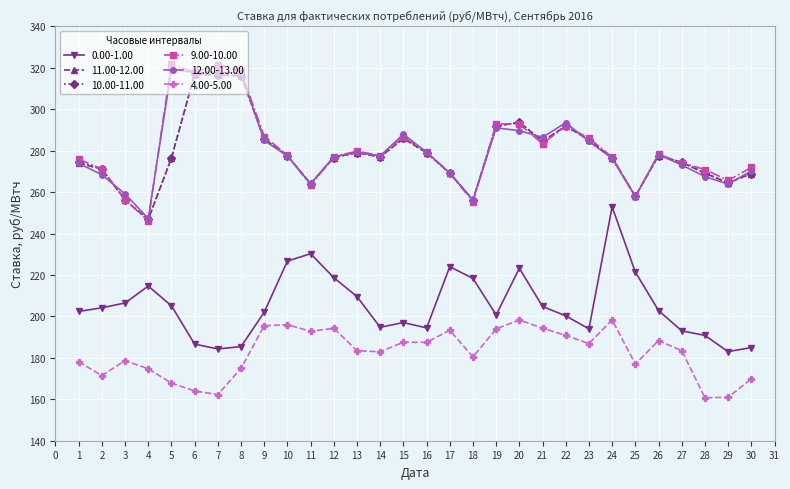

Is the value of 0.00-1.00 at 24 greater than the value of 9.00-10.00 at 21?

No